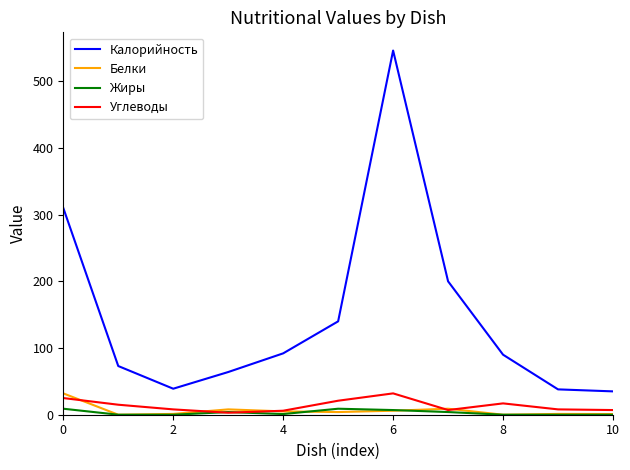

Which series has the largest total across all categories?

Калорийность